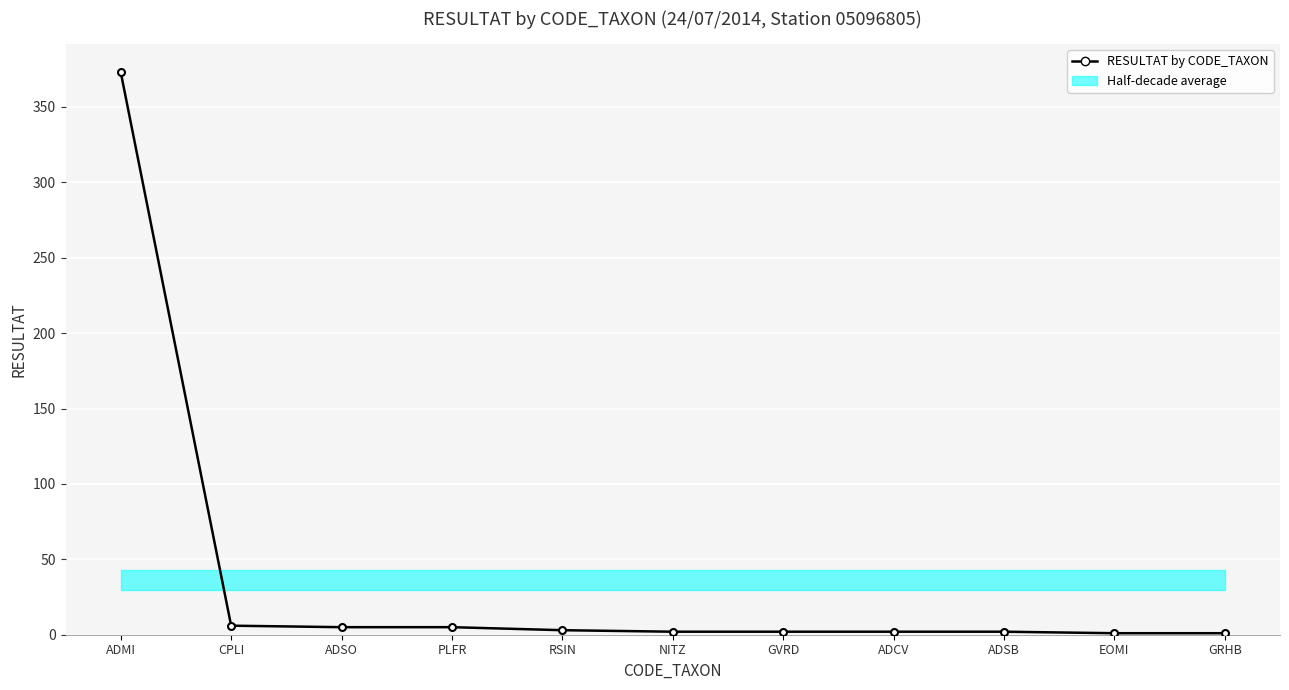

What is the greatest value displayed?

373